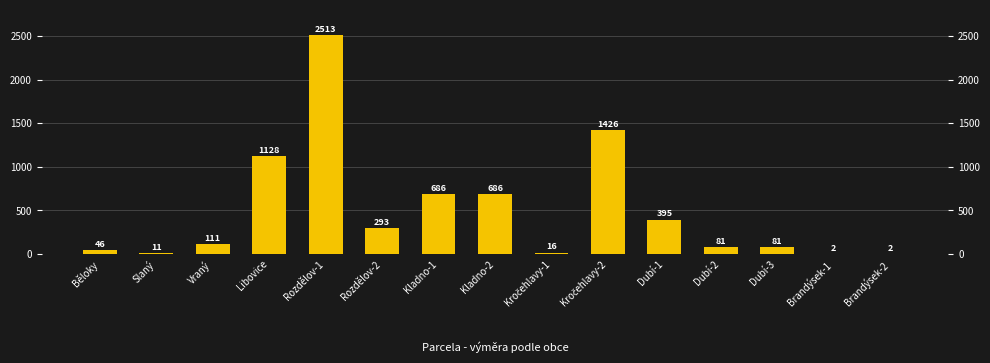

How many values are below 111?

7